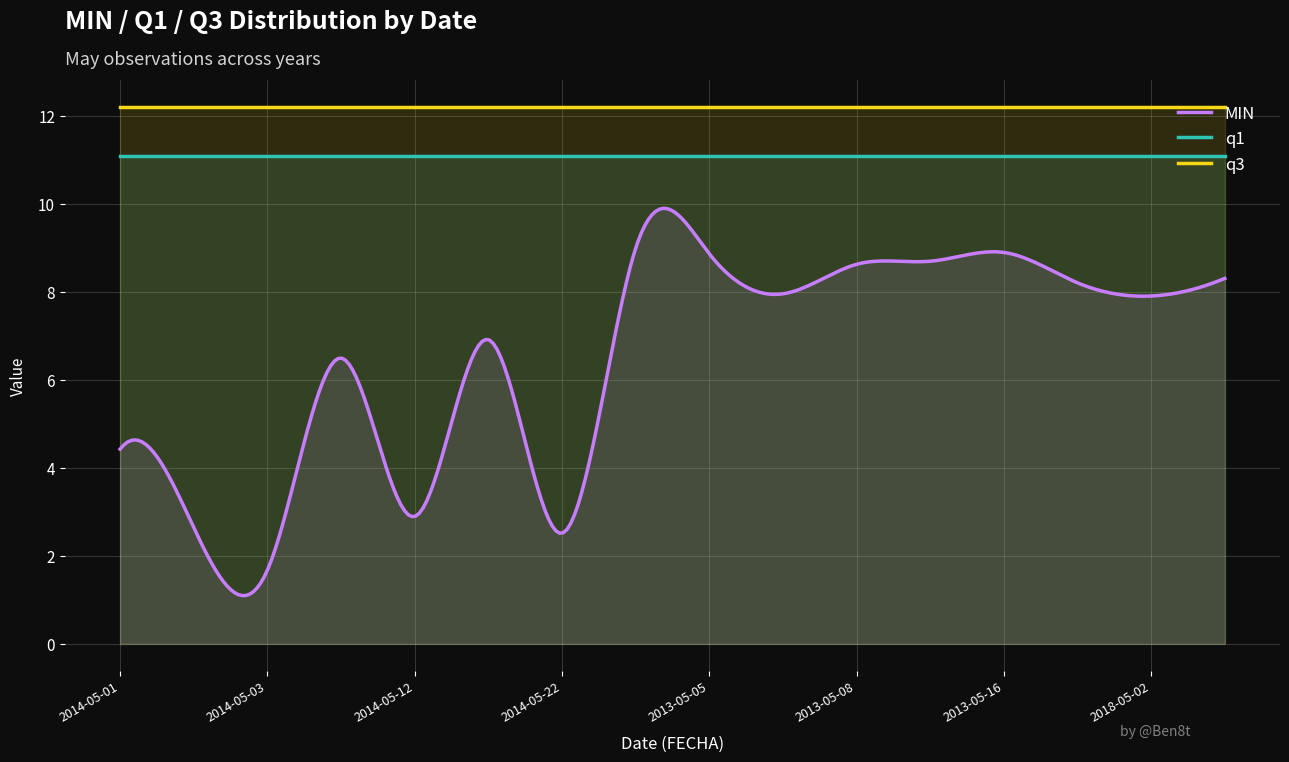

True or false: MIN and q1 cross at least once.

False